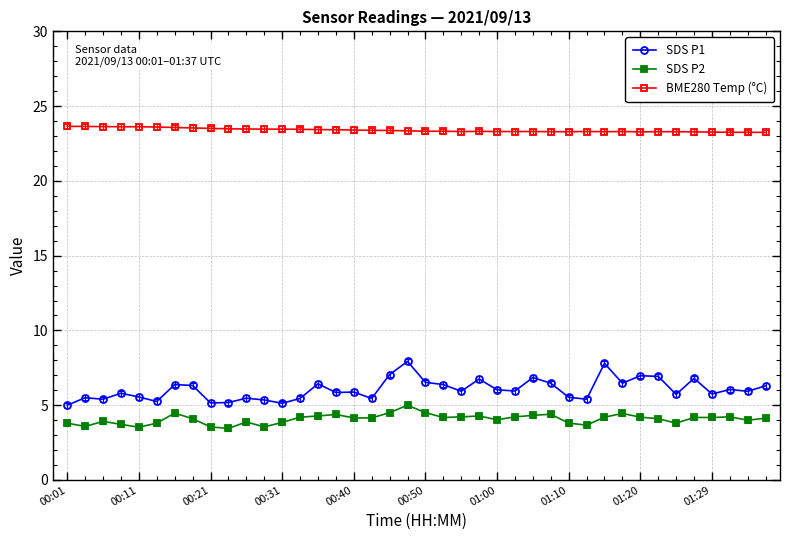

List the series in order of their peak value, highest first.

BME280 Temp (°C), SDS P1, SDS P2